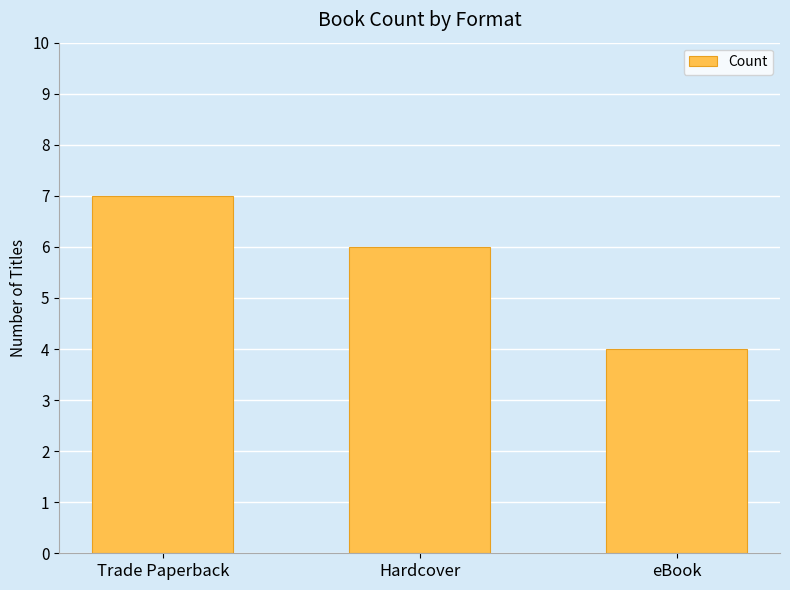

True or false: the data shows 4 at Trade Paperback.

False